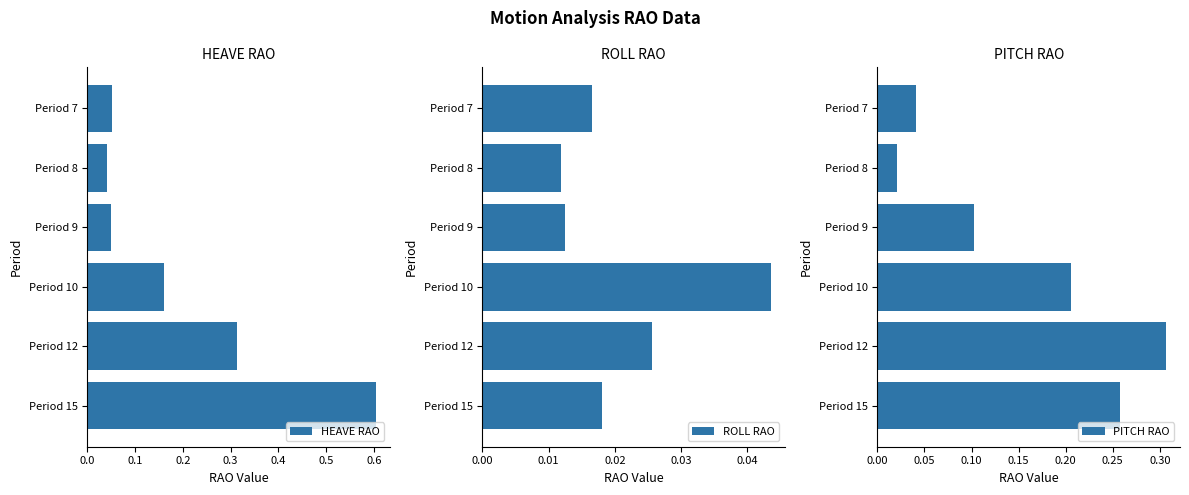

The HEAVE RAO series shows 0.0 at Period 7. True or false?

False